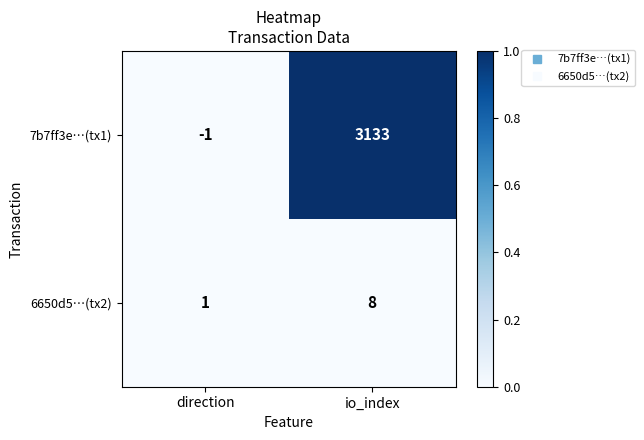

Which series has the largest total across all categories?

7b7ff3e…(tx1)